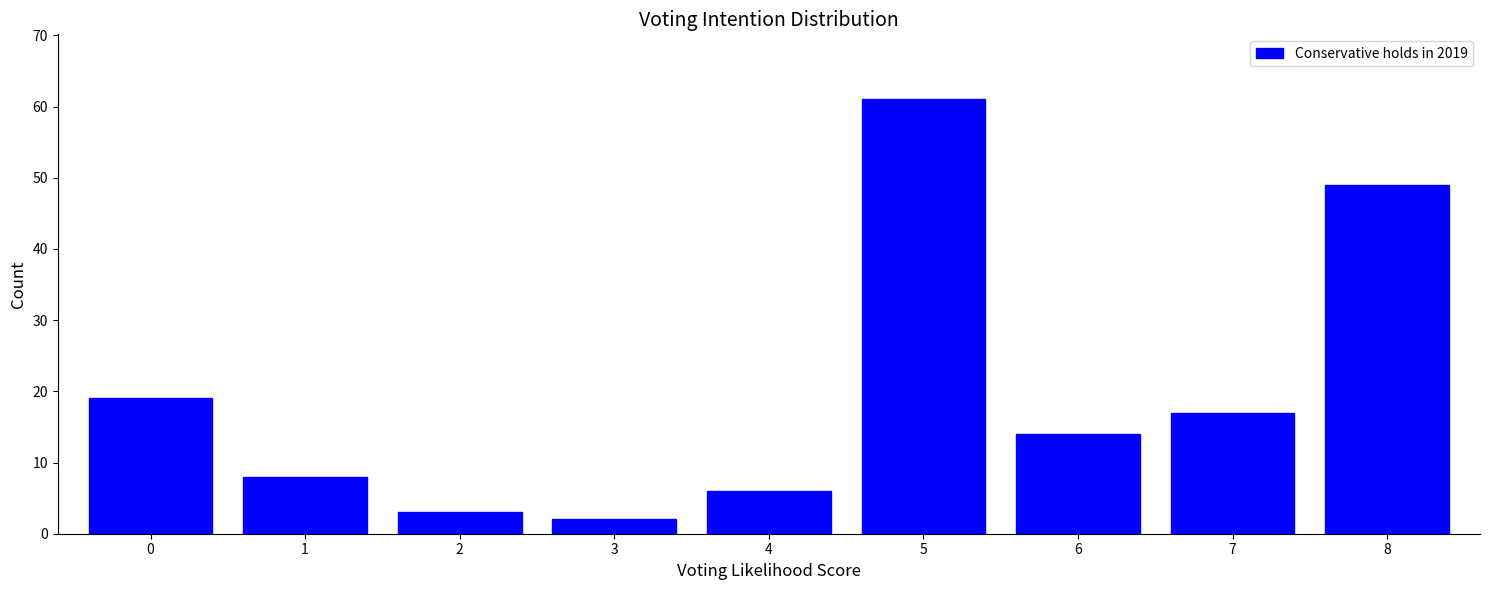

Reading left to right, what are all the values shown in this chart?

0=19	1=8	2=3	3=2	4=6	5=61	6=14	7=17	8=49